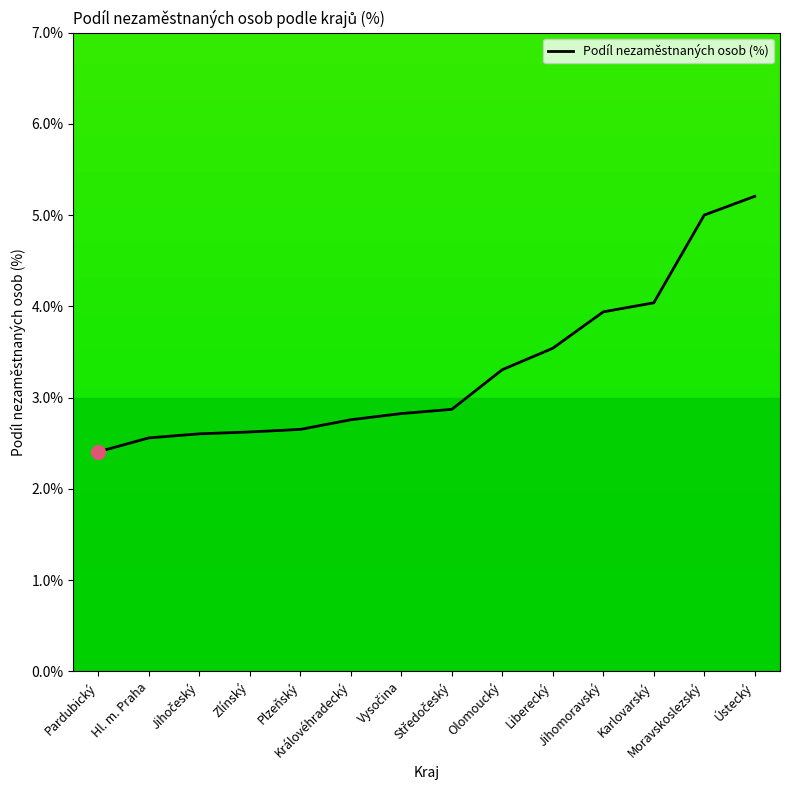

What is the difference between the maximum and minimum values?

2.8